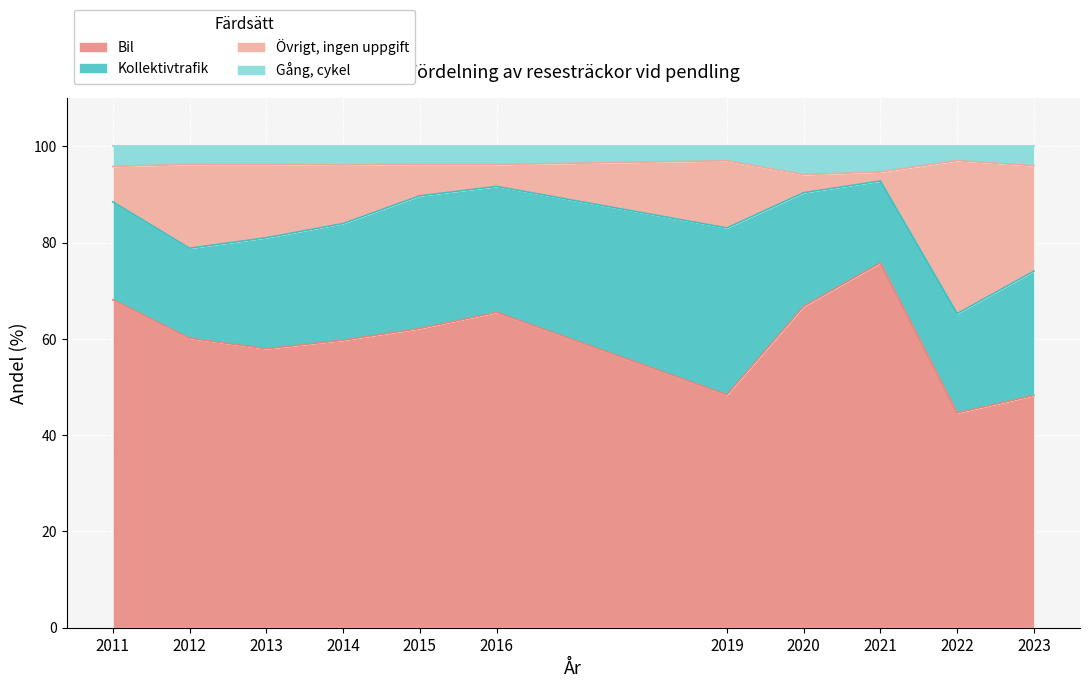

What is the total value across all series at 2011?

100.0